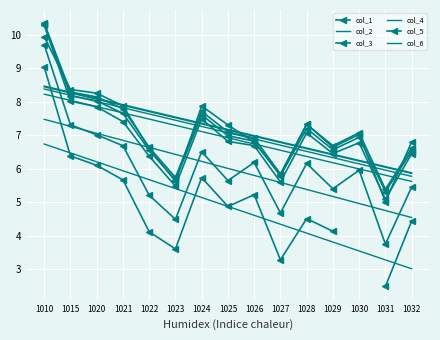

The col_6 series shows 7.0 at 1029. True or false?

False